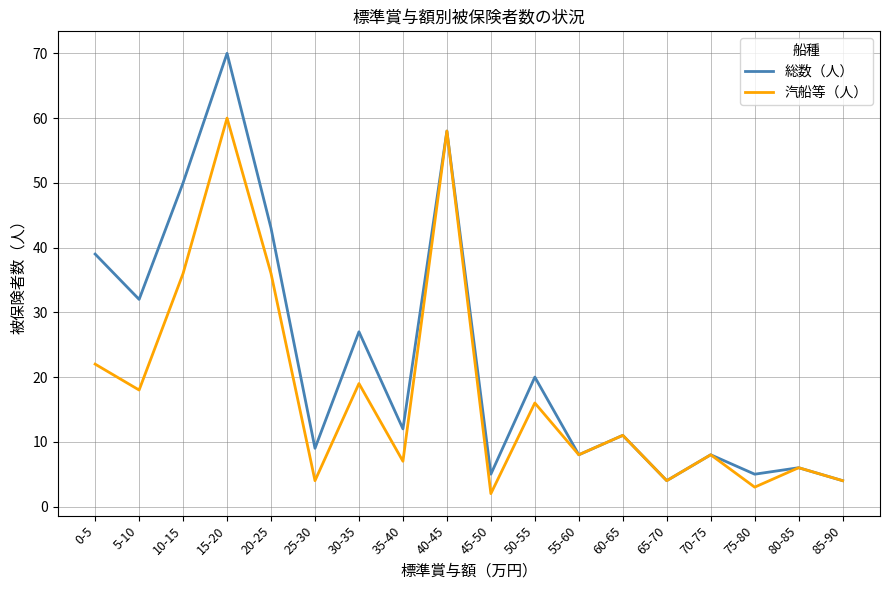

What position from the left is 55-60?

12